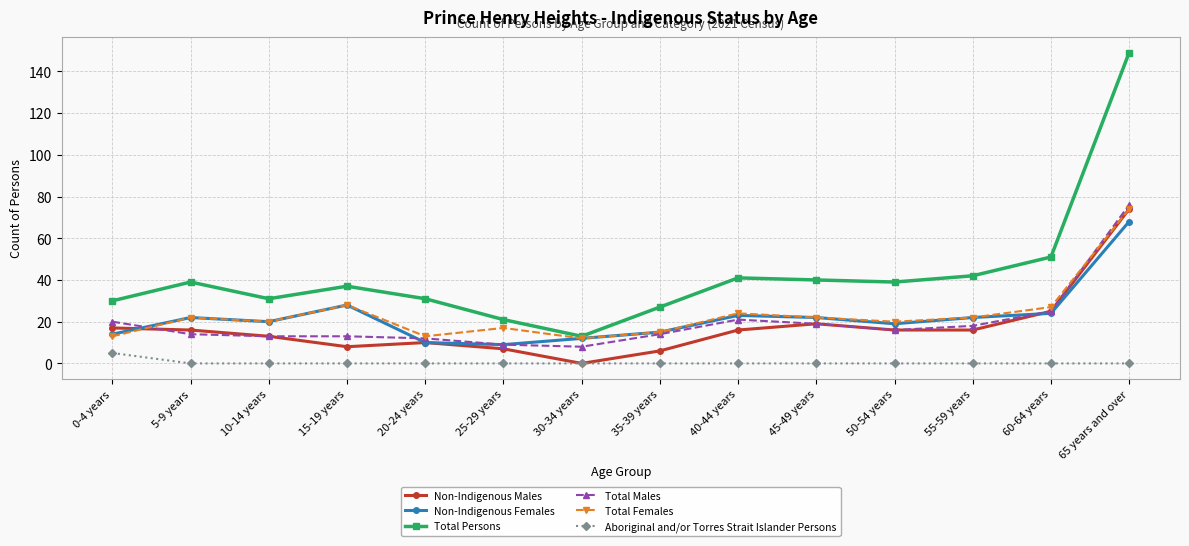

Count the number of data series in this chart.

6